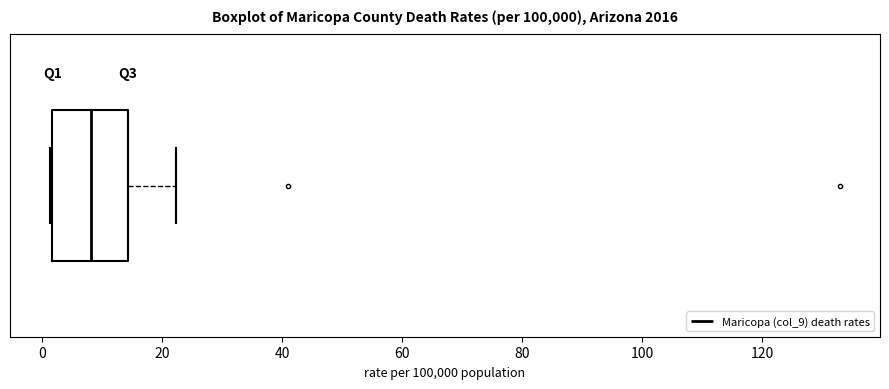

Read this box plot against the x-axis: the position of the median line, the range covered by the box, and the ends of both whiskers. The values are not printed on the chart, so give them approximately, as read against the axis.

median 8, box 2 to 14, whiskers 2 to 22